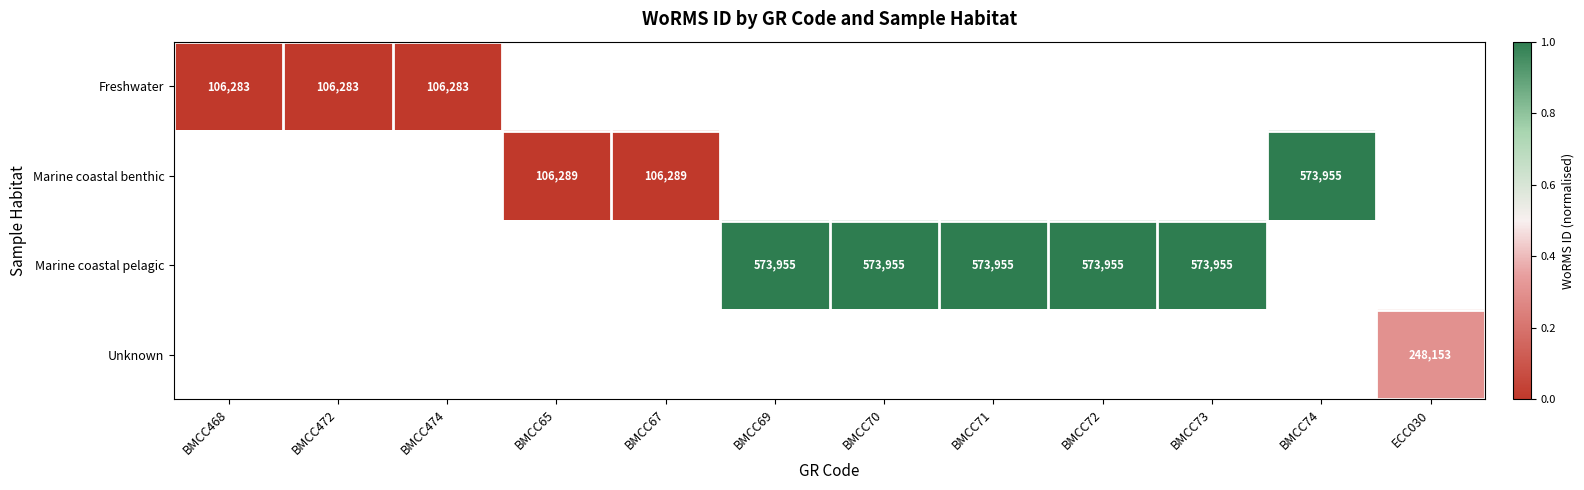

How many categories are shown in the chart?

12